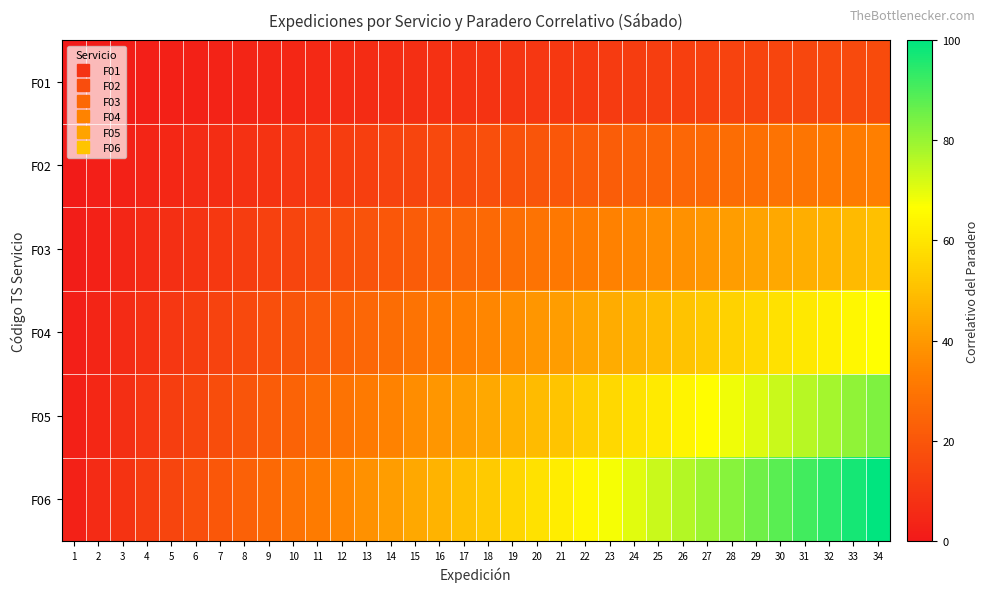

Reading right to left, transcribe all the data shown in this chart.

F01: 34=16.7	33=16.2	32=15.7	31=15.2	30=14.7	29=14.2	28=13.7	27=13.2	26=12.7	25=12.3	24=11.8	23=11.3	22=10.8	21=10.3	20=9.8	19=9.3	18=8.8	17=8.3	16=7.8	15=7.4	14=6.9	13=6.4	12=5.9	11=5.4	10=4.9	9=4.4	8=3.9	7=3.4	6=2.9	5=2.5	4=2.0	3=1.5	2=1.0	1=0.5
F02: 34=33.3	33=32.4	32=31.4	31=30.4	30=29.4	29=28.4	28=27.5	27=26.5	26=25.5	25=24.5	24=23.5	23=22.5	22=21.6	21=20.6	20=19.6	19=18.6	18=17.6	17=16.7	16=15.7	15=14.7	14=13.7	13=12.7	12=11.8	11=10.8	10=9.8	9=8.8	8=7.8	7=6.9	6=5.9	5=4.9	4=3.9	3=2.9	2=2.0	1=1.0
F03: 34=50.0	33=48.5	32=47.1	31=45.6	30=44.1	29=42.6	28=41.2	27=39.7	26=38.2	25=36.8	24=35.3	23=33.8	22=32.4	21=30.9	20=29.4	19=27.9	18=26.5	17=25.0	16=23.5	15=22.1	14=20.6	13=19.1	12=17.6	11=16.2	10=14.7	9=13.2	8=11.8	7=10.3	6=8.8	5=7.4	4=5.9	3=4.4	2=2.9	1=1.5
F04: 34=66.7	33=64.7	32=62.7	31=60.8	30=58.8	29=56.9	28=54.9	27=52.9	26=51.0	25=49.0	24=47.1	23=45.1	22=43.1	21=41.2	20=39.2	19=37.3	18=35.3	17=33.3	16=31.4	15=29.4	14=27.5	13=25.5	12=23.5	11=21.6	10=19.6	9=17.6	8=15.7	7=13.7	6=11.8	5=9.8	4=7.8	3=5.9	2=3.9	1=2.0
F05: 34=83.3	33=80.9	32=78.4	31=76.0	30=73.5	29=71.1	28=68.6	27=66.2	26=63.7	25=61.3	24=58.8	23=56.4	22=53.9	21=51.5	20=49.0	19=46.6	18=44.1	17=41.7	16=39.2	15=36.8	14=34.3	13=31.9	12=29.4	11=27.0	10=24.5	9=22.1	8=19.6	7=17.2	6=14.7	5=12.3	4=9.8	3=7.4	2=4.9	1=2.5
F06: 34=100.0	33=97.1	32=94.1	31=91.2	30=88.2	29=85.3	28=82.4	27=79.4	26=76.5	25=73.5	24=70.6	23=67.6	22=64.7	21=61.8	20=58.8	19=55.9	18=52.9	17=50.0	16=47.1	15=44.1	14=41.2	13=38.2	12=35.3	11=32.4	10=29.4	9=26.5	8=23.5	7=20.6	6=17.6	5=14.7	4=11.8	3=8.8	2=5.9	1=2.9